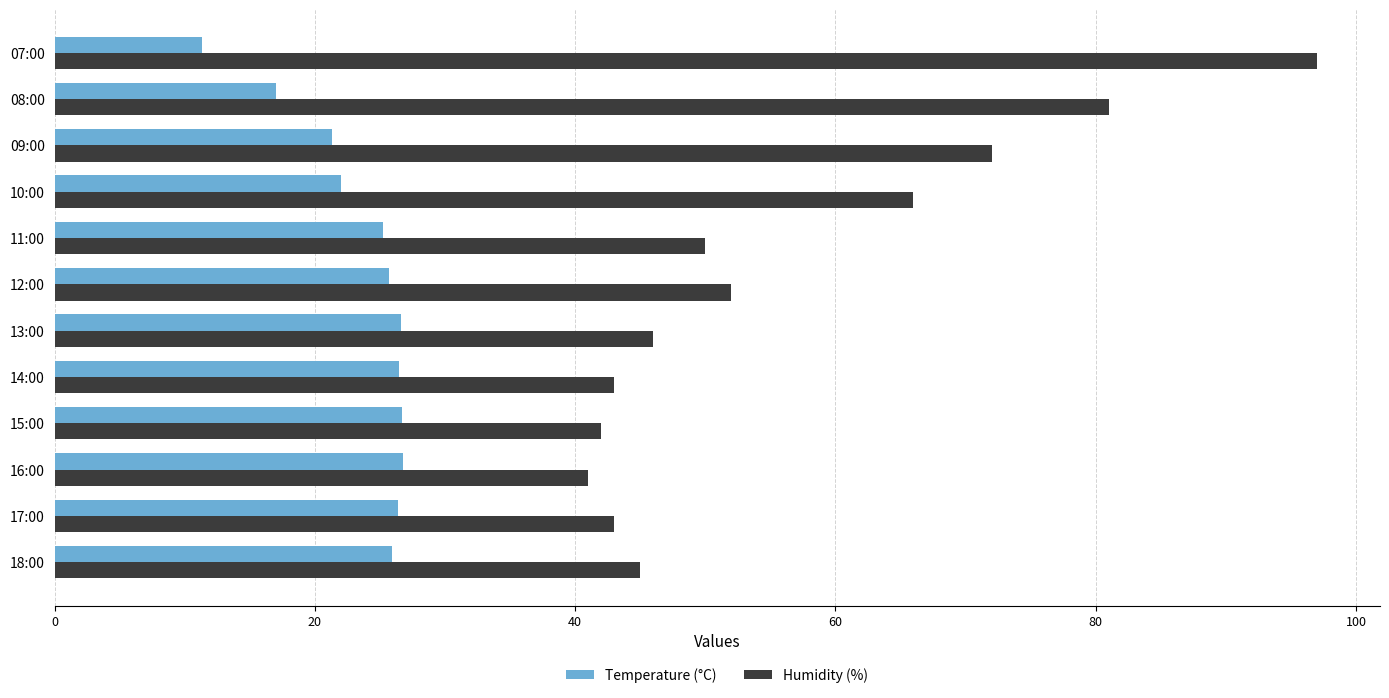

What value does the Temperature (°C) series have at 15:00?

26.7